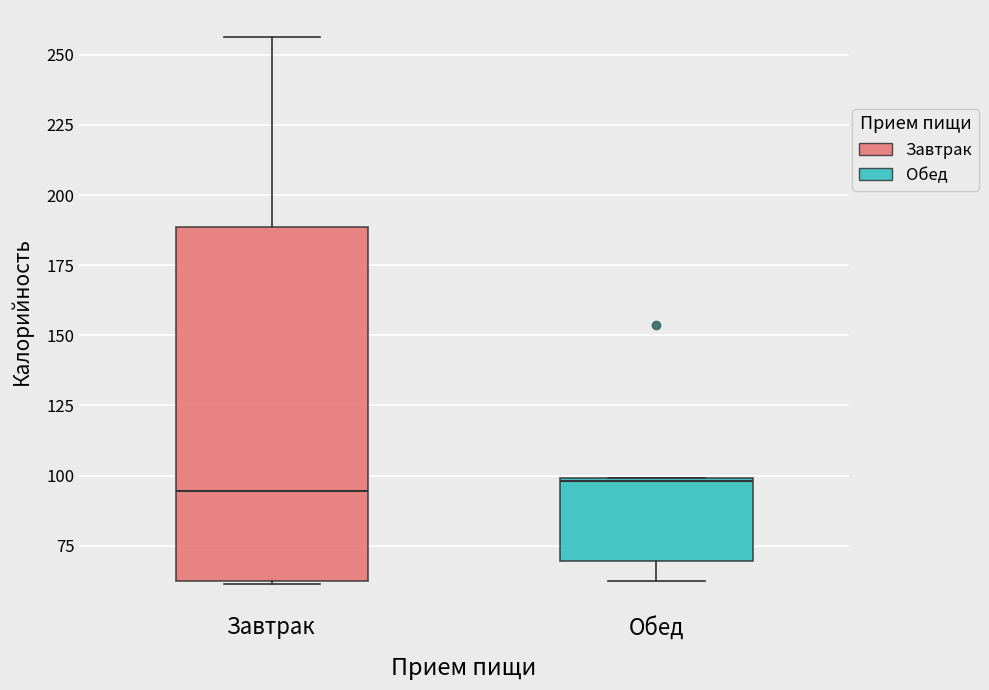

Reading left to right, read every box against the y-axis: the position of its median line, the range the box covers, and the ends of its whiskers. The values are not printed on the chart, so give them approximately, as read against the axis.

Завтрак: median 95, box 65 to 190, whiskers 60 to 255
Обед: median 100, box 70 to 100, whiskers 60 to 100